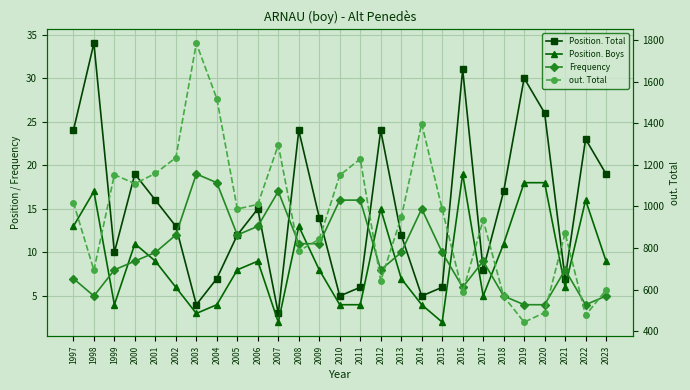

How many values in the out. Total series exceed 987?

13